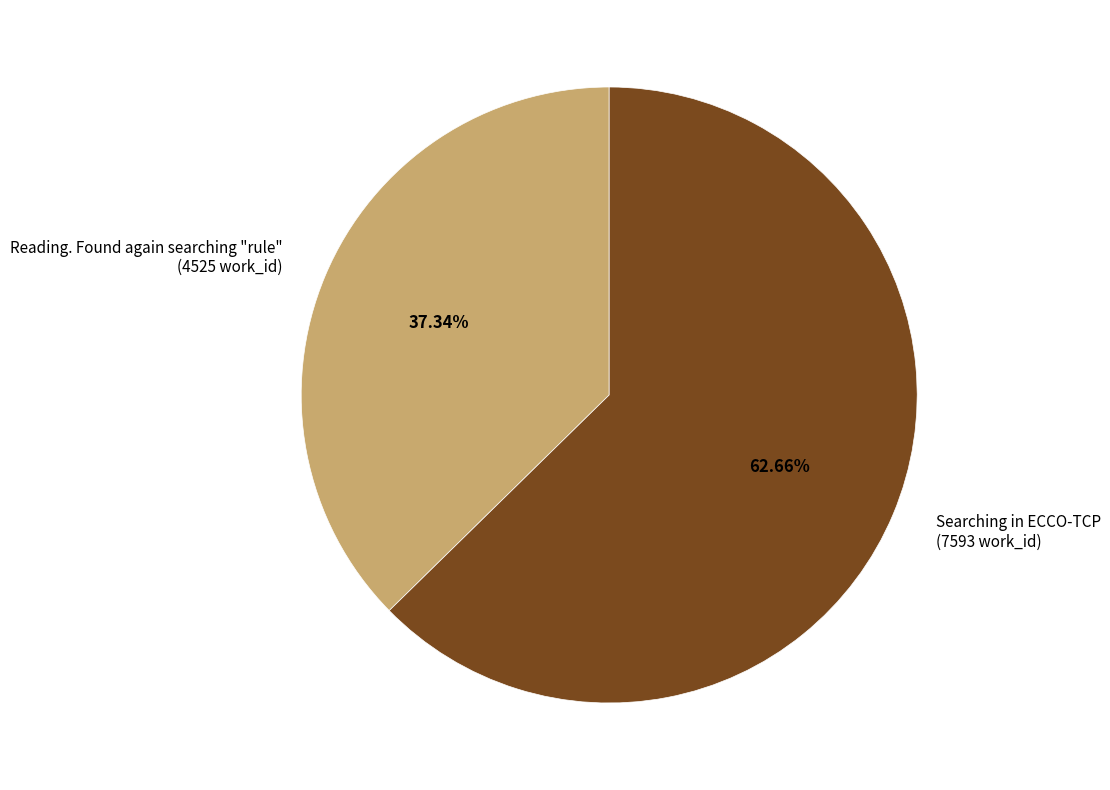

How many slices are in this pie chart?

2